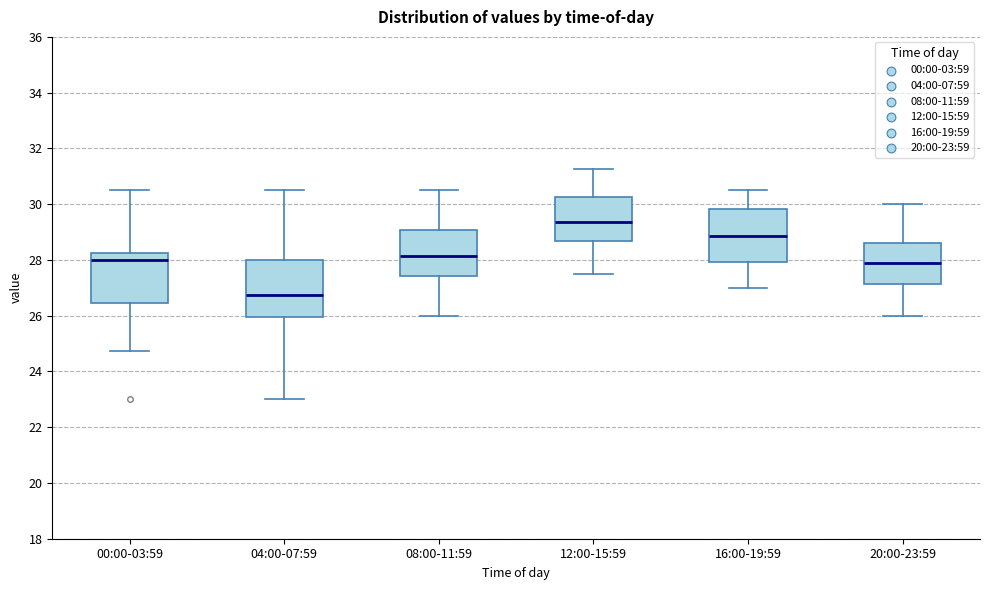

Reading left to right, read every box against the y-axis: the position of its median line, the range the box covers, and the ends of its whiskers. The values are not printed on the chart, so give them approximately, as read against the axis.

00:00-03:59: median 28.0, box 26.4 to 28.2, whiskers 24.8 to 30.6
04:00-07:59: median 26.8, box 26.0 to 28.0, whiskers 23.0 to 30.6
08:00-11:59: median 28.2, box 27.4 to 29.0, whiskers 26.0 to 30.6
12:00-15:59: median 29.4, box 28.6 to 30.2, whiskers 27.6 to 31.2
16:00-19:59: median 28.8, box 28.0 to 29.8, whiskers 27.0 to 30.6
20:00-23:59: median 27.8, box 27.2 to 28.6, whiskers 26.0 to 30.0